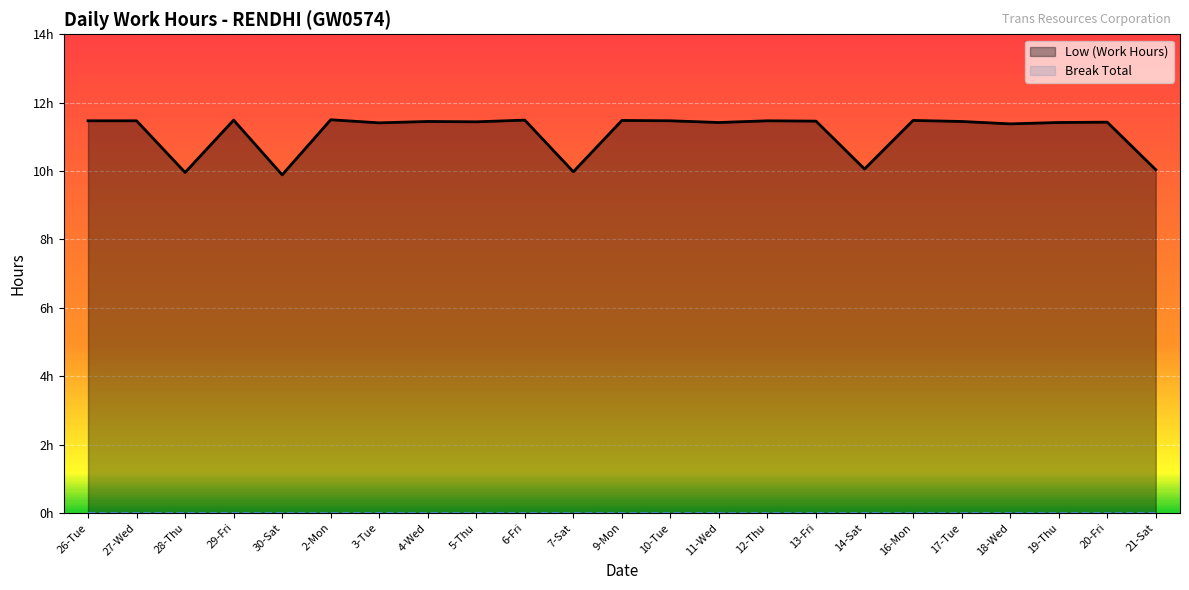

Does the chart display data point markers on the line(s)?

No